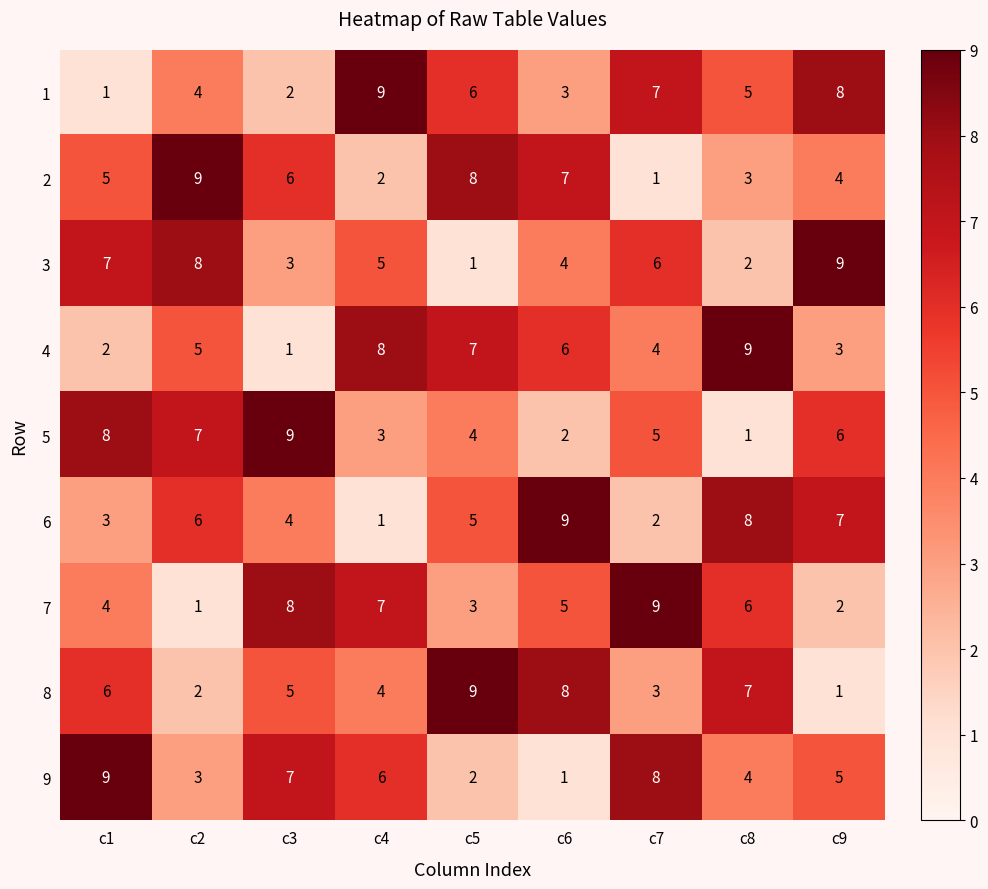

True or false: 6 has a value of 4 at c3.

True